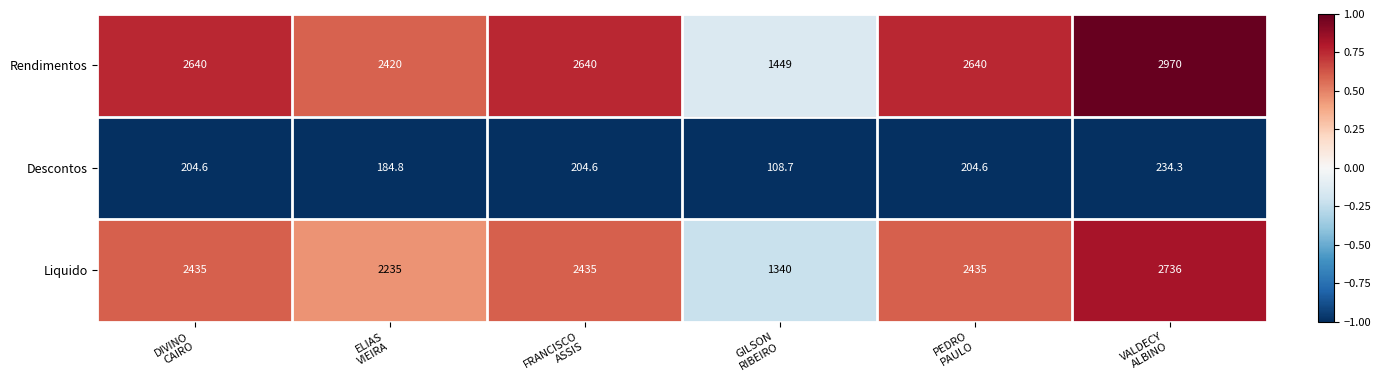

List the series in order of their peak value, highest first.

Rendimentos, Liquido, Descontos